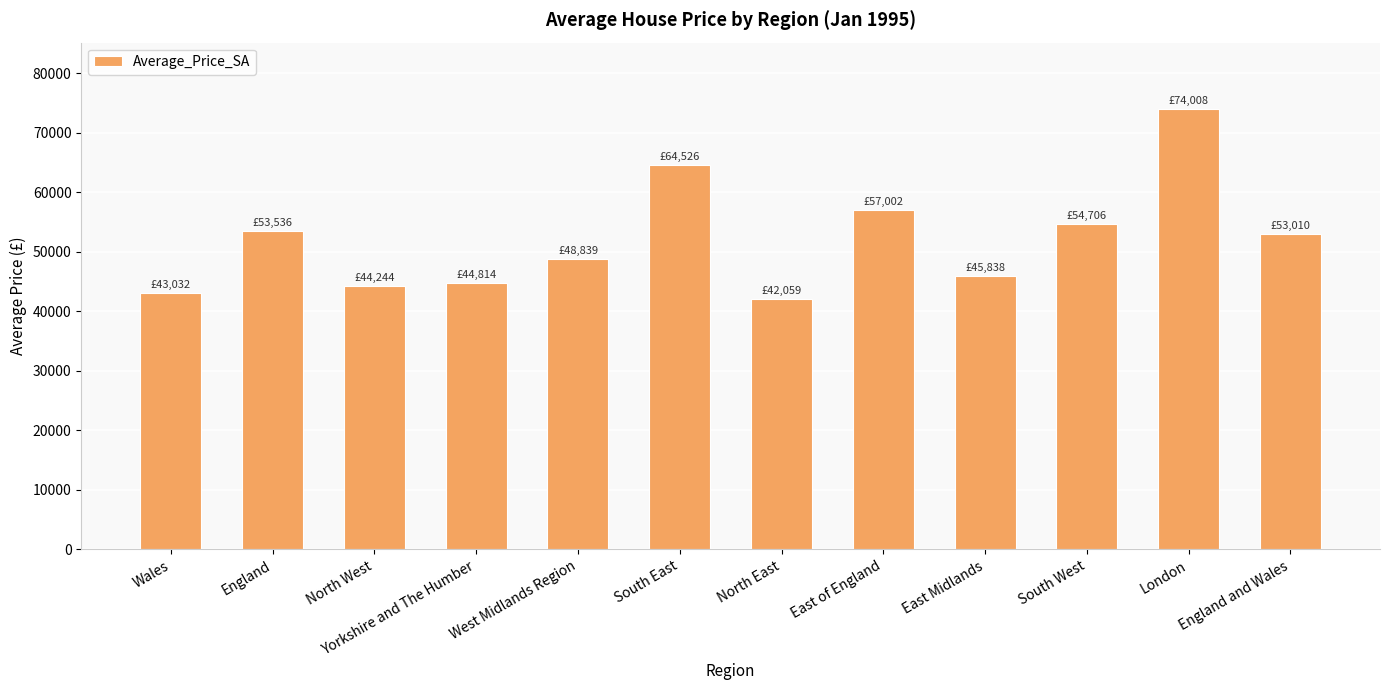

How many bars are there in total?

12